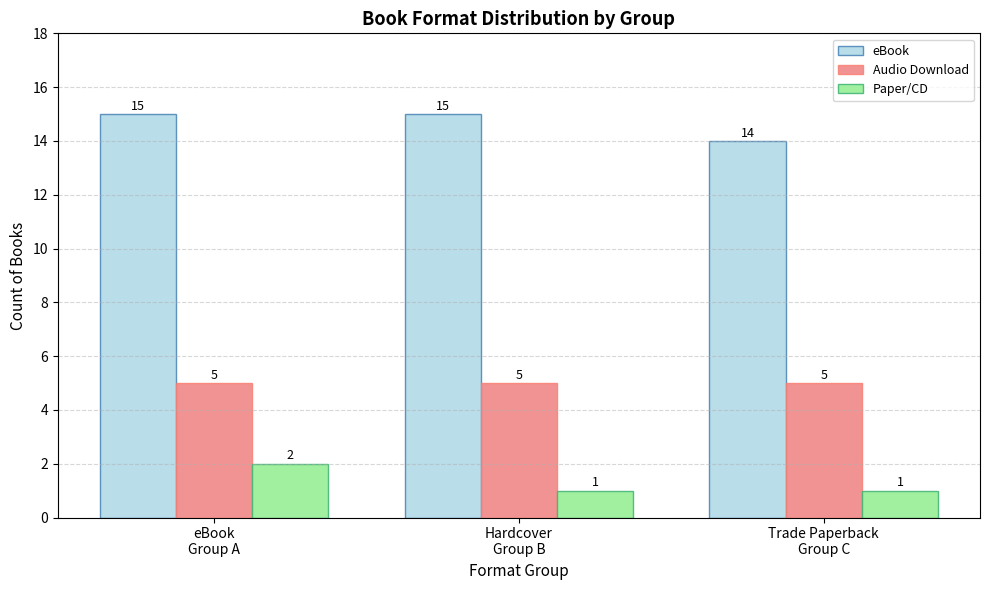

What is the label of the 3rd bar from the right?

eBook
Group A